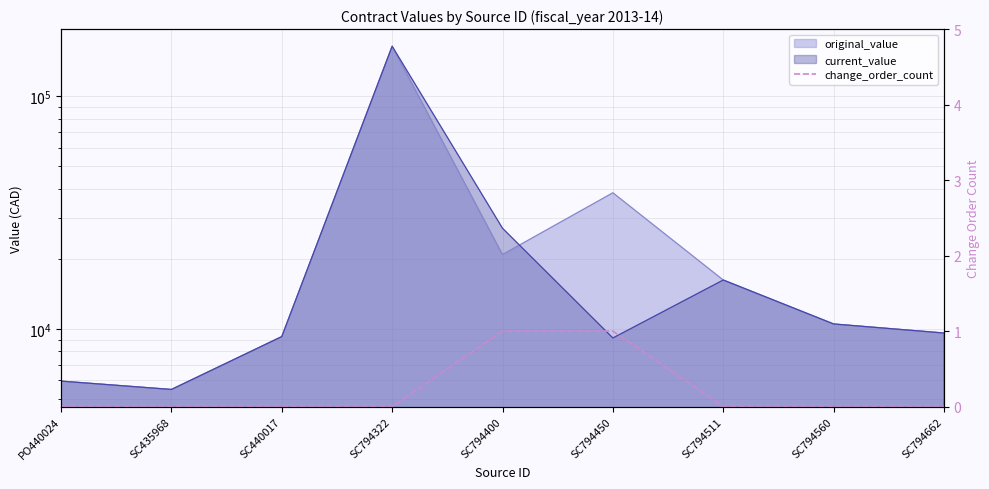

Reading left to right, what are all the values shown in this chart?

PO440024=0	SC435968=0	SC440017=0	SC794322=0	SC794400=1	SC794450=1	SC794511=0	SC794560=0	SC794662=0